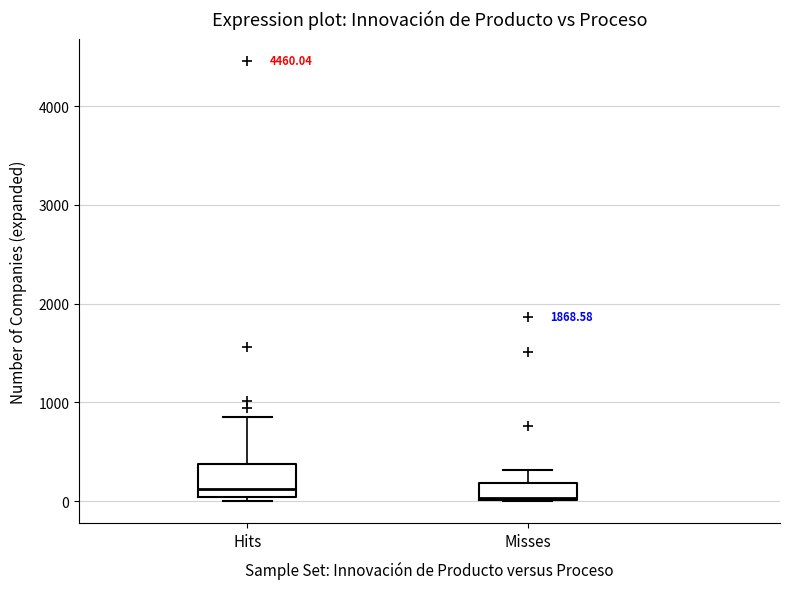

Where is the lower edge of the box for Hits on the y-axis? The values are not printed on the chart, so give them approximately, as read against the axis.

0